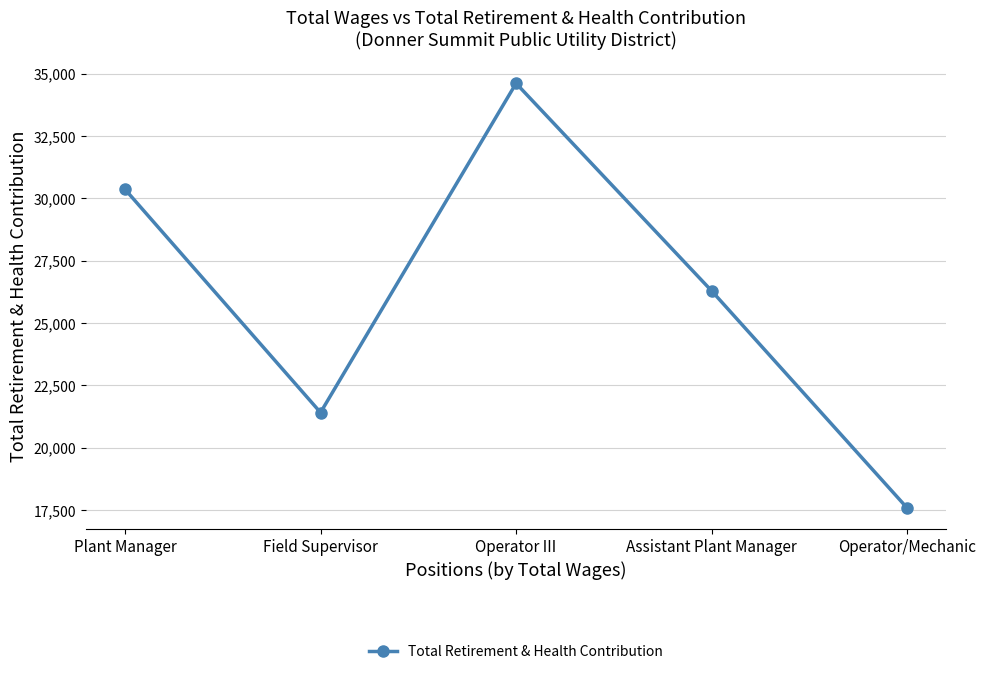

What position from the right is Field Supervisor?

4